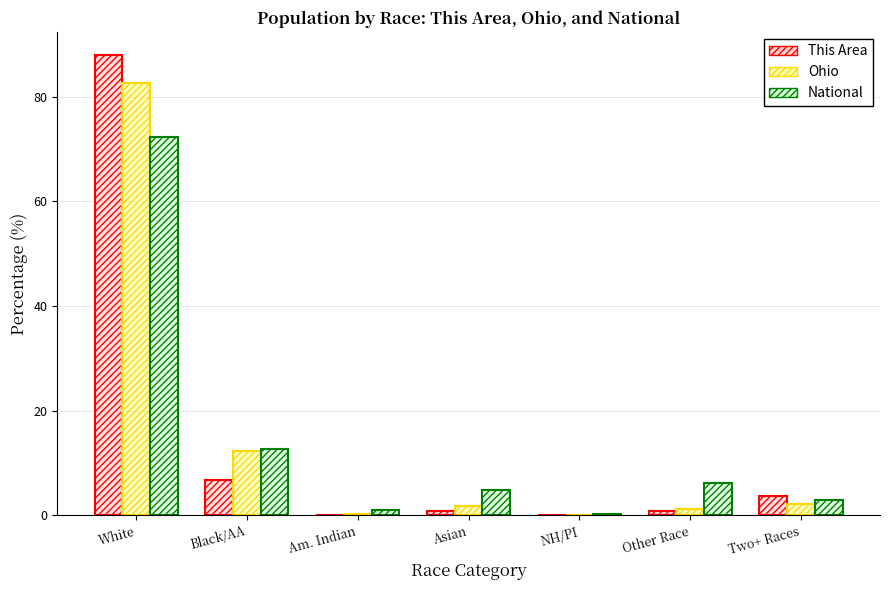

Count the number of data series in this chart.

3